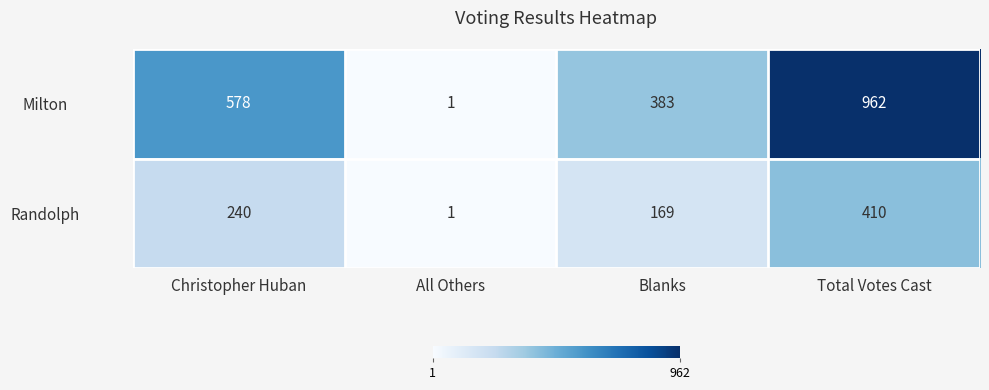

Reading left to right, what are all the values shown in this chart?

Milton: 578	1	383	962
Randolph: 240	1	169	410